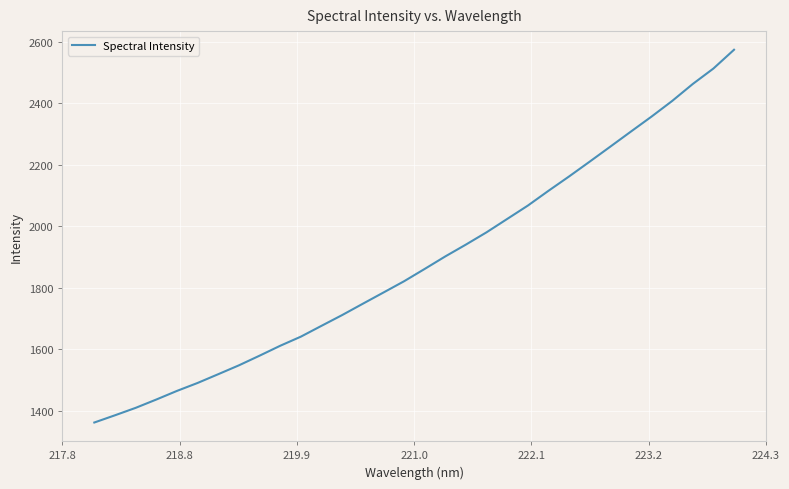

What is the smallest value displayed?

1362.4